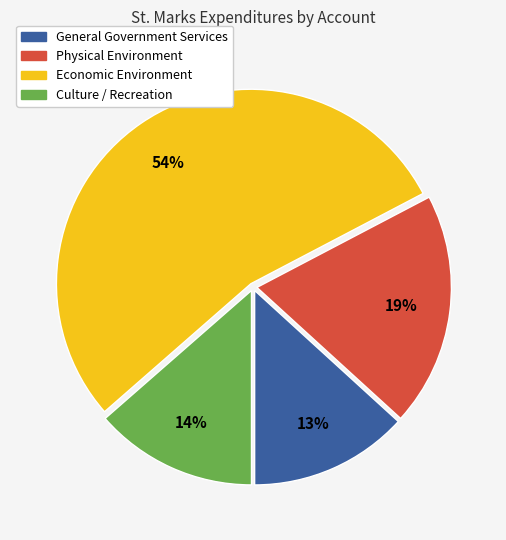

Is there any slice that represents more than half of the pie?

Yes